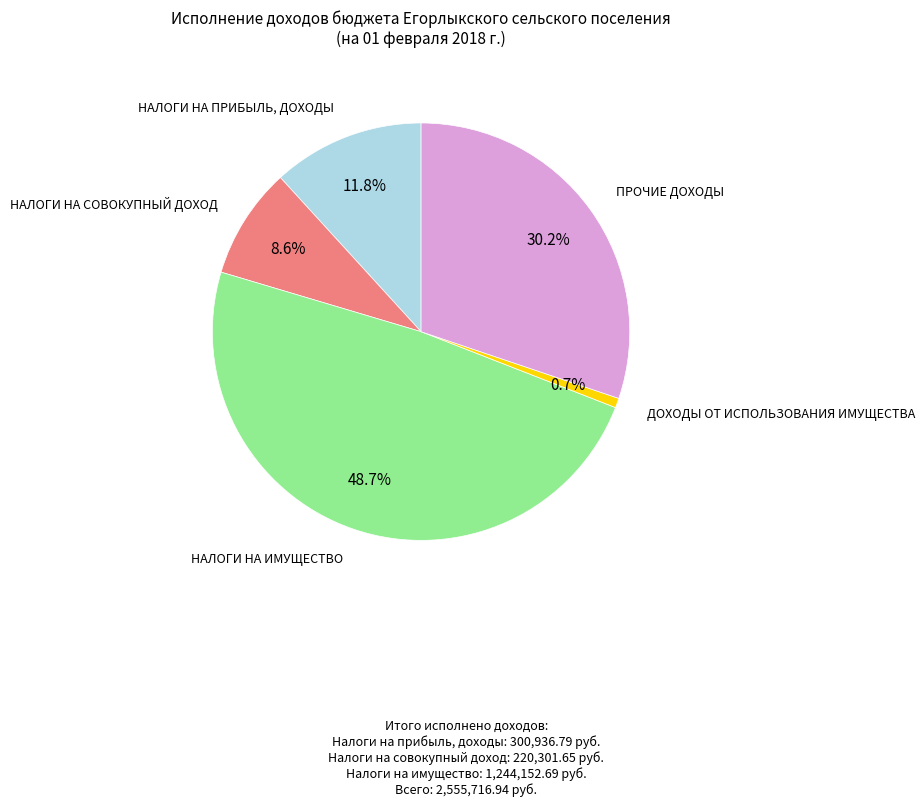

Is there any slice that represents more than half of the pie?

No